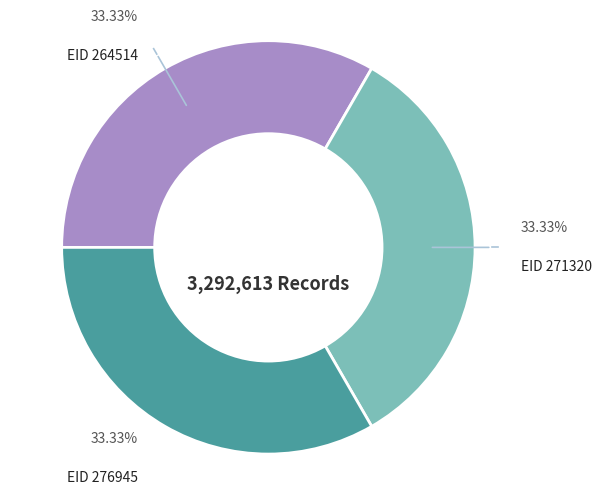

Does any single category account for the majority?

No